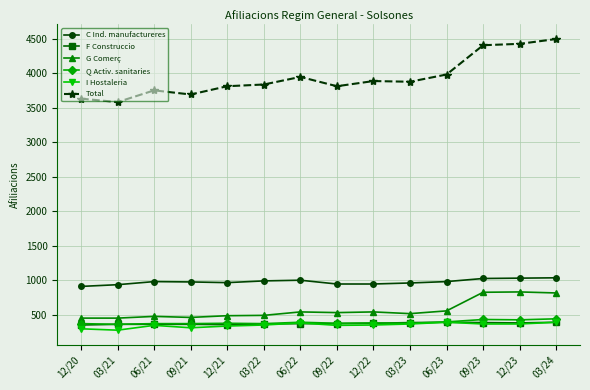

Between 06/21 and 03/24, which series saw the biggest shift?

Total